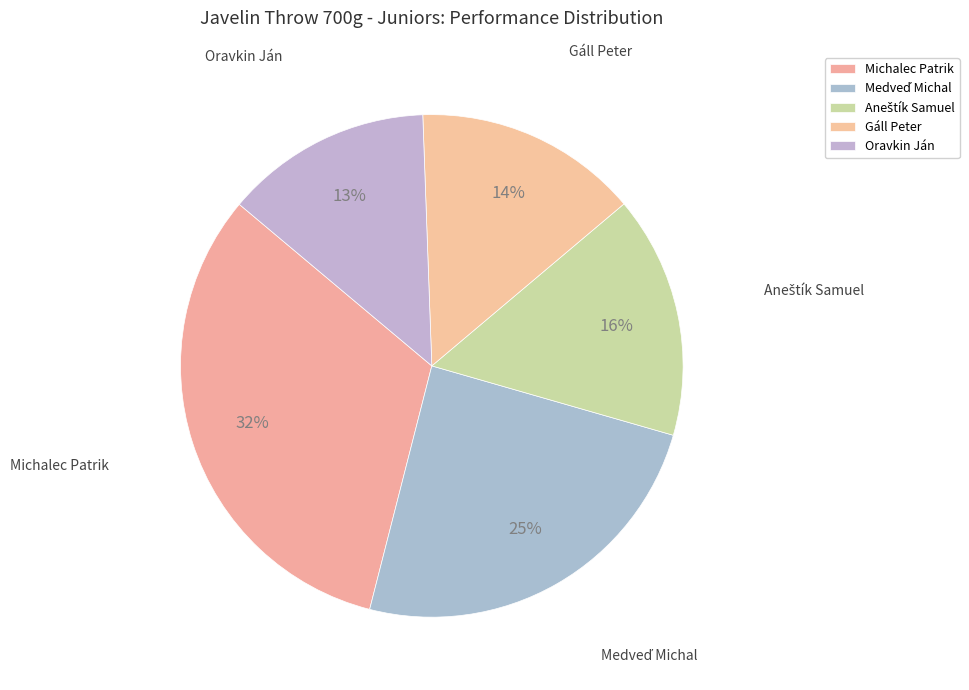

To the nearest percent, what is the average slice percentage?

20%